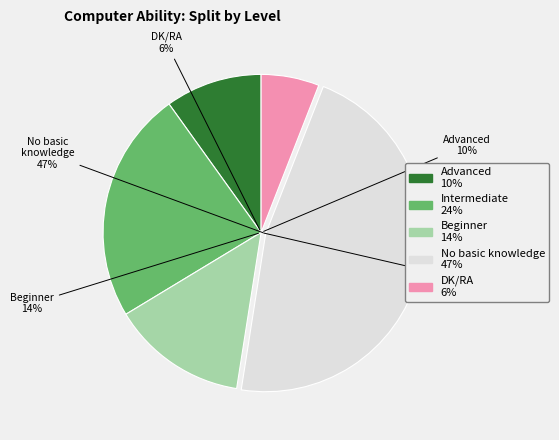

Rank the categories by value from highest to lowest.

No basic knowledge, Intermediate, Beginner, Advanced, DK/RA